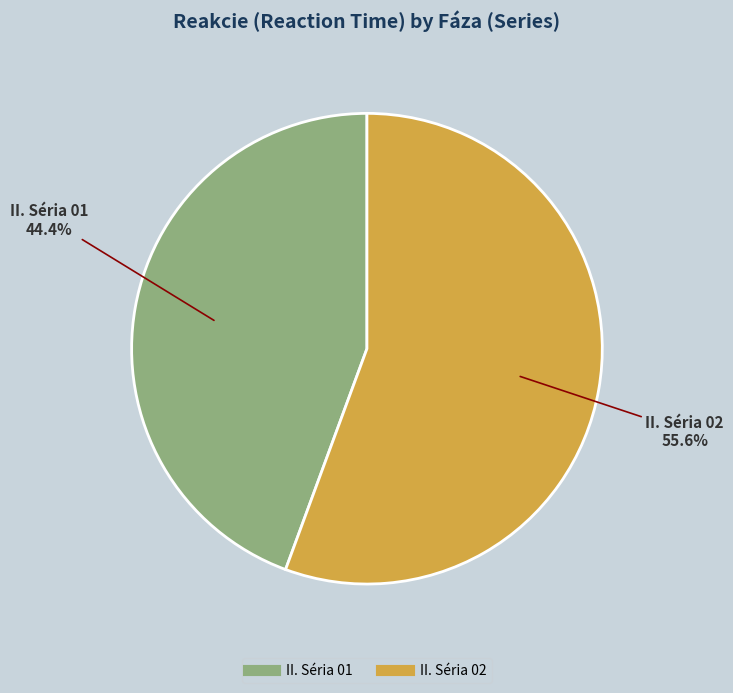

Is there any slice that represents more than half of the pie?

Yes